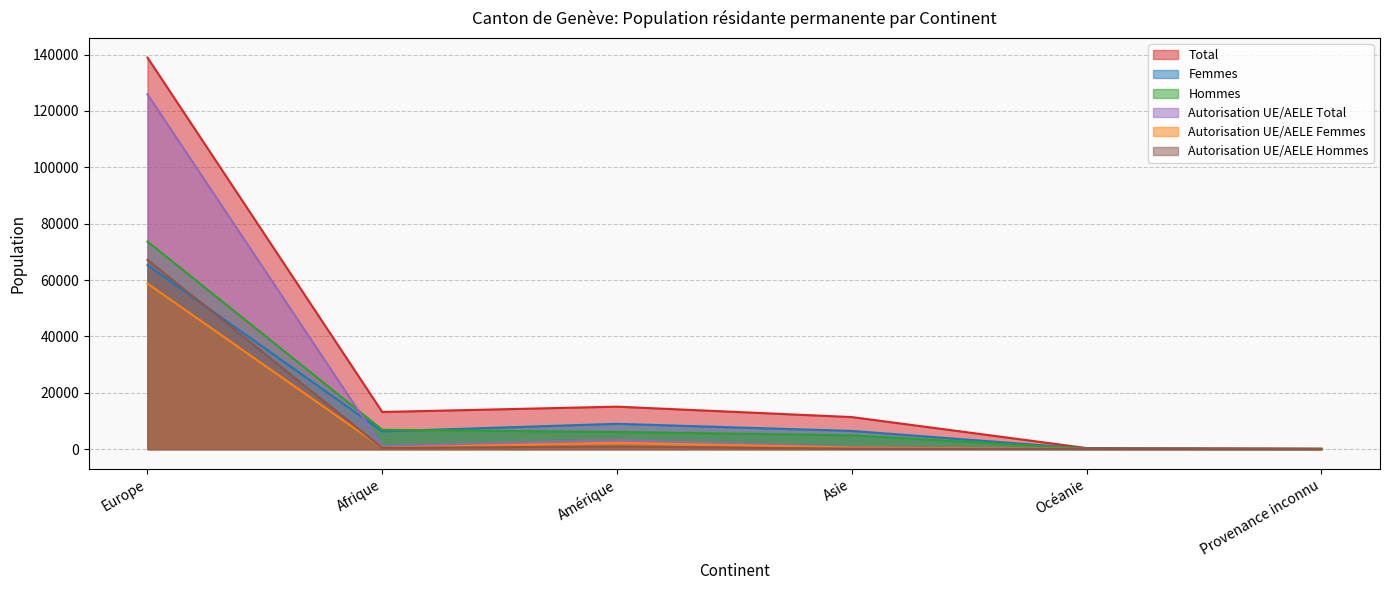

At how many categories does at least one series exceed 7142?

4